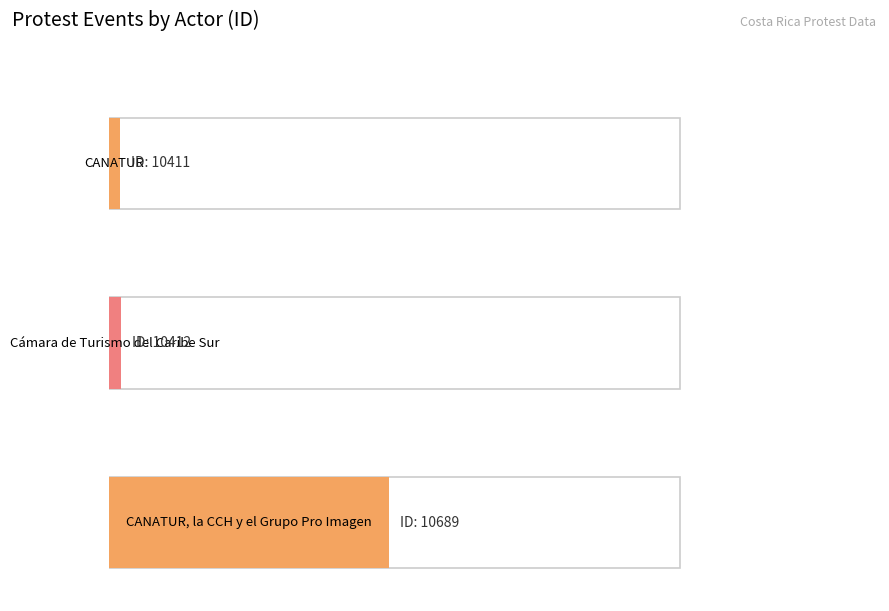

What is the value of the 2nd bar from the left?

10412